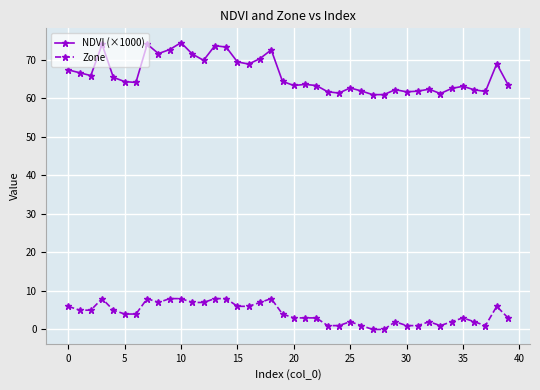

How many categories are shown in the chart?

40